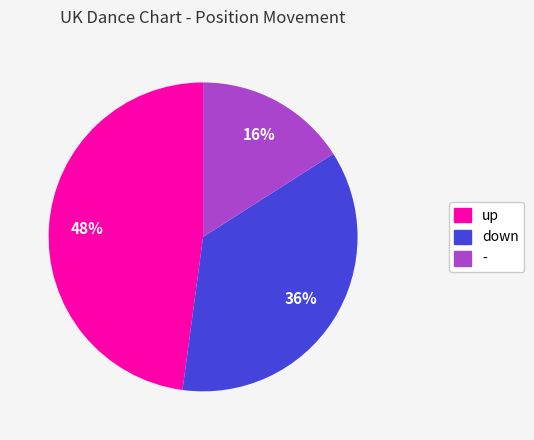

True or false: down accounts for 43% of the total.

False